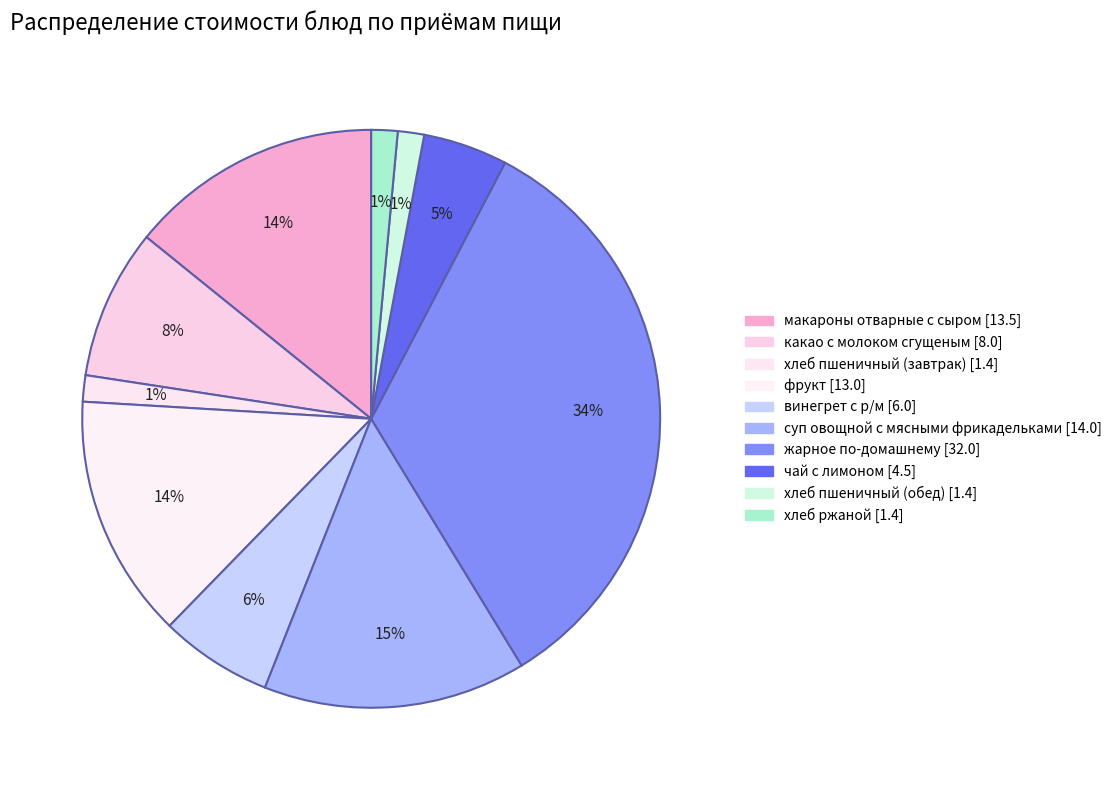

Which has a higher value, винегрет с р/м or какао с молоком сгущеным?

какао с молоком сгущеным